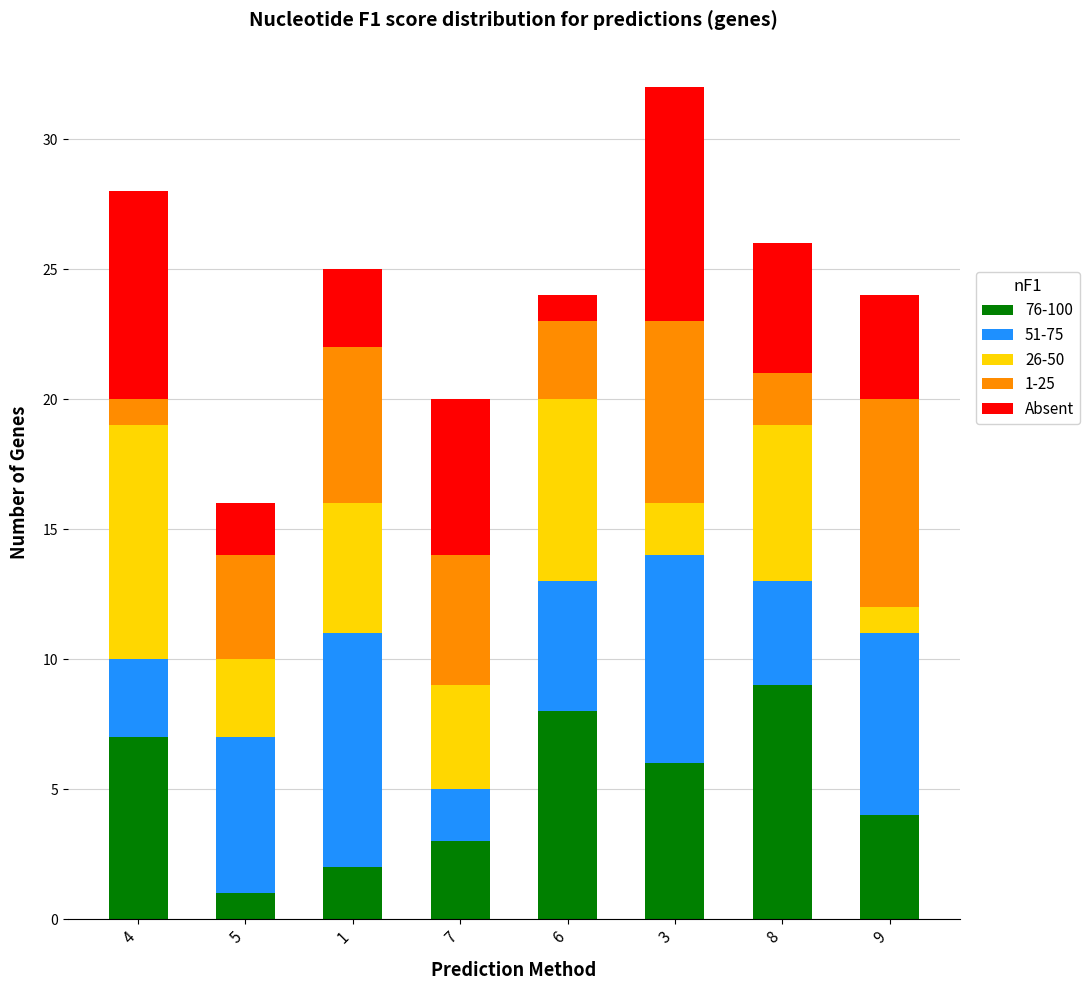

Is it true that 76-100 equals 1 at 5?

True